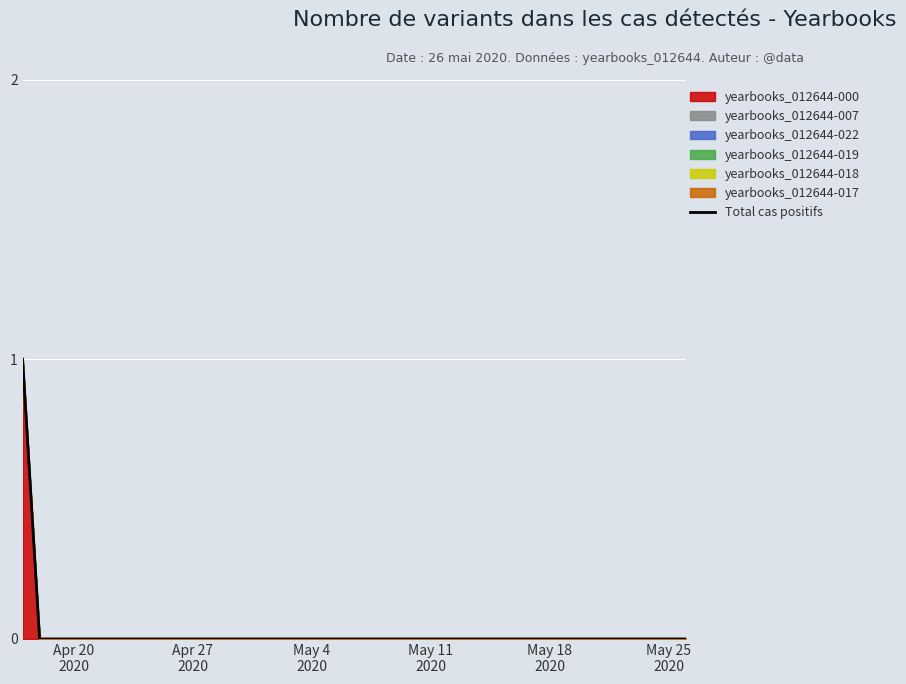

What is the greatest value displayed?

1